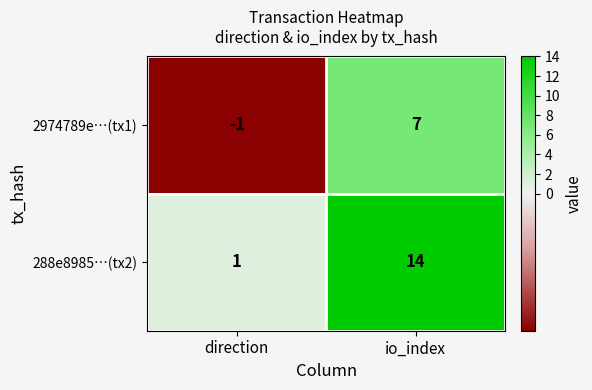

The 2974789e…(tx1) series shows -1 at direction. True or false?

True